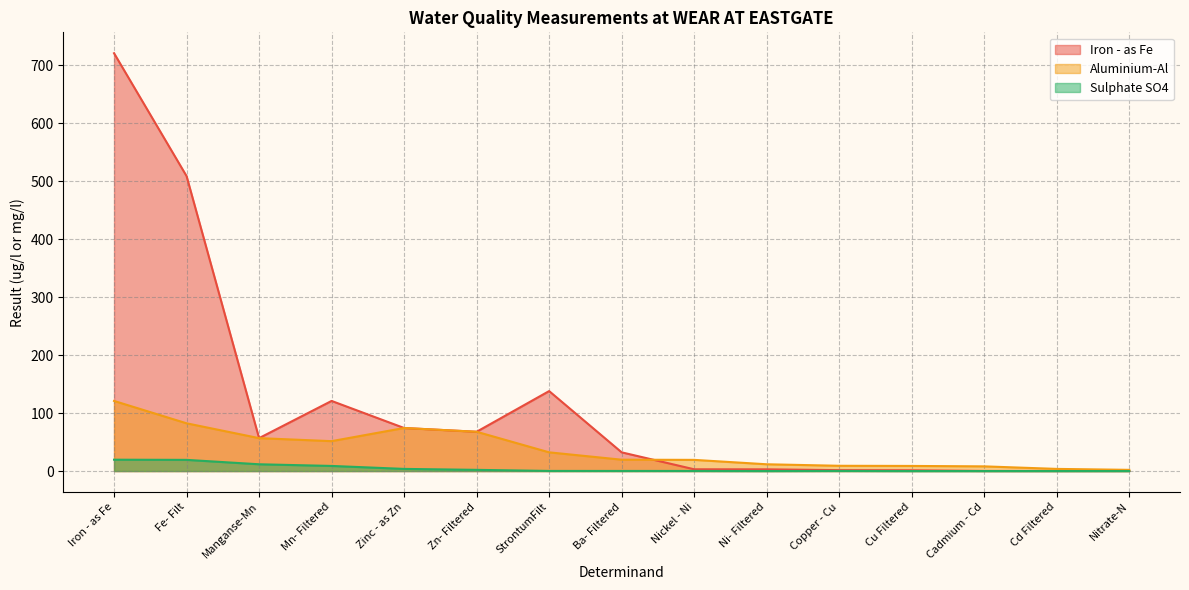

In Aluminium-Al, how many points are lower than both neighbors (excluding endpoints)?

1